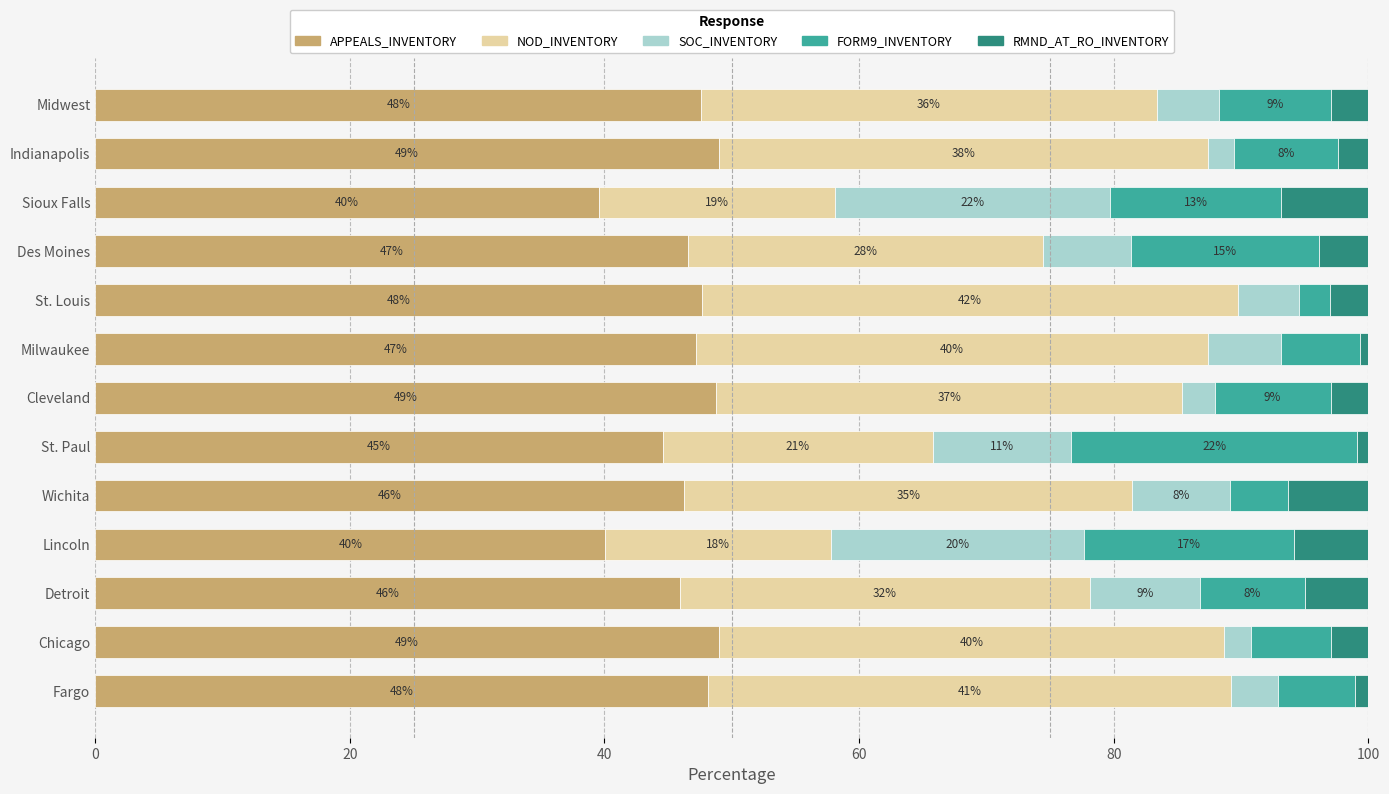

What are all the series names shown in the legend?

APPEALS_INVENTORY, NOD_INVENTORY, SOC_INVENTORY, FORM9_INVENTORY, RMND_AT_RO_INVENTORY